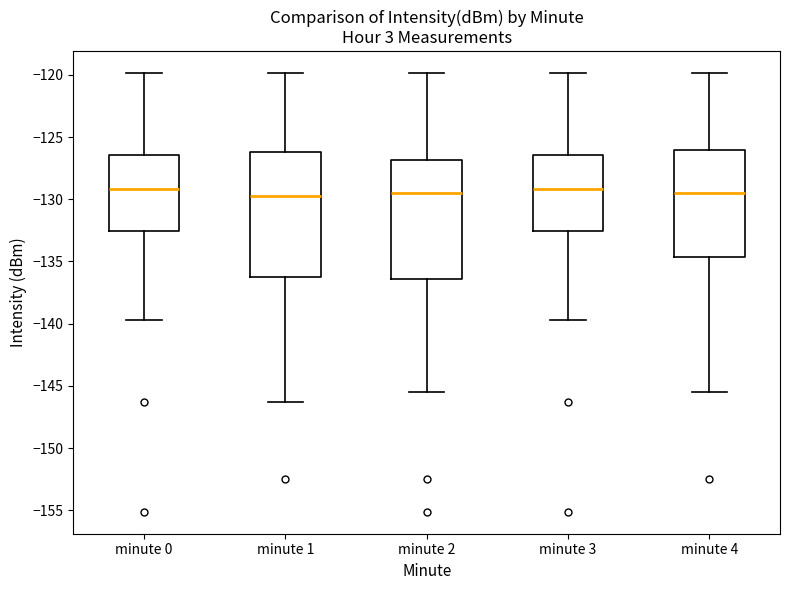

Where is the lower edge of the box for minute 3 on the y-axis? The values are not printed on the chart, so give them approximately, as read against the axis.

-132.5